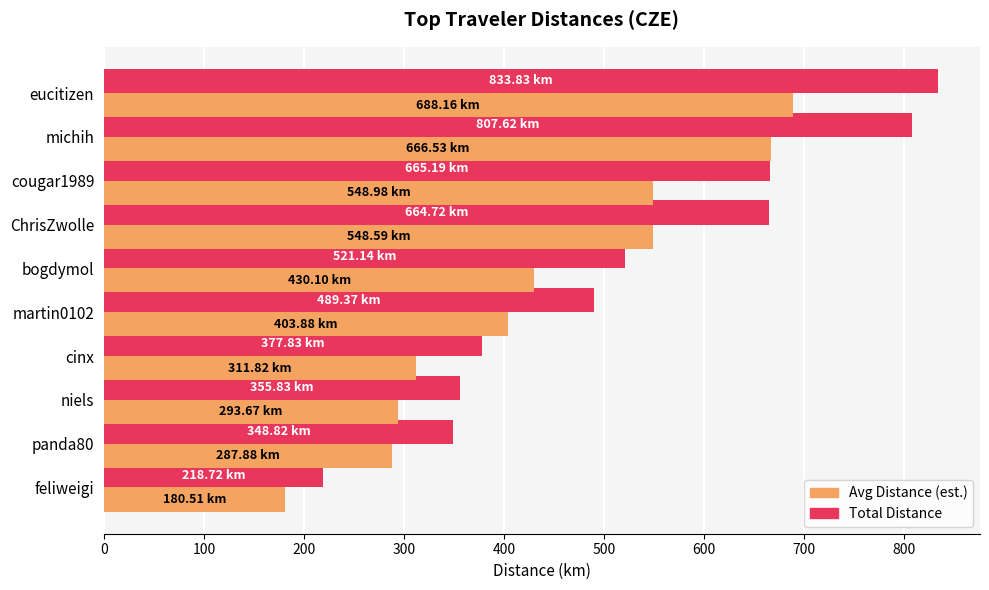

At which label is Avg Distance (est.) closest to 434?

bogdymol